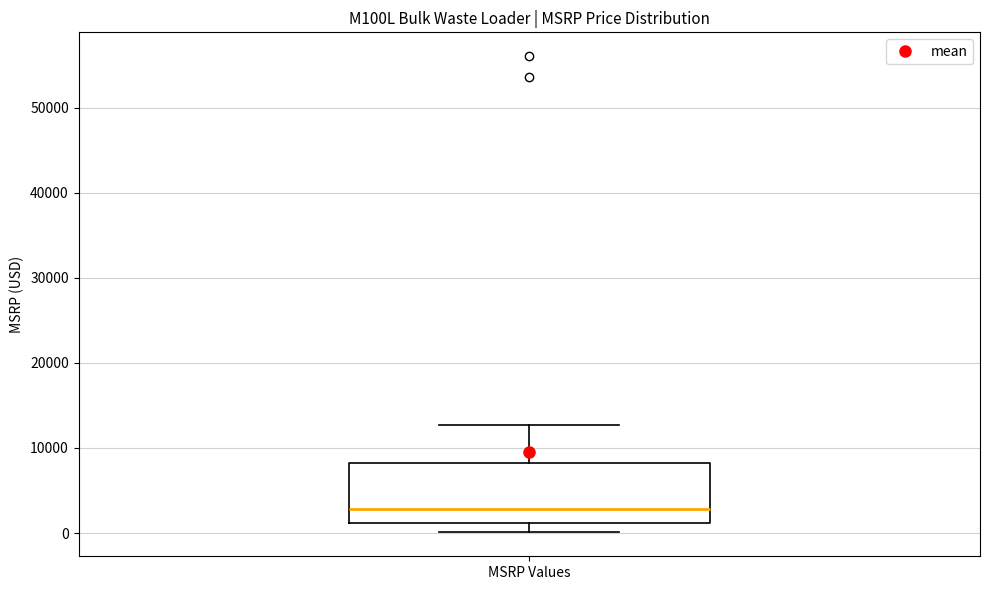

Transcribe this box plot: give where the median line is, the range the box spans, and where the two whiskers end, as read against the y-axis. The values are not printed on the chart, so give them approximately, as read against the axis.

median 3000, box 1000 to 8000, whiskers 0 to 13000